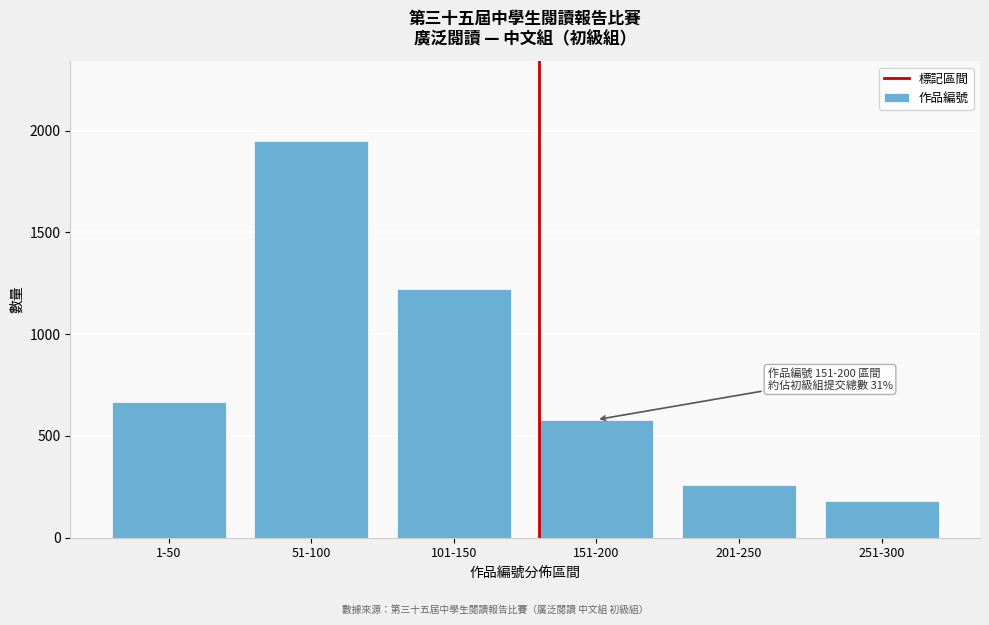

Reading left to right, list all the values displayed in this chart.

1-50=668	51-100=1950	101-150=1220	151-200=580	201-250=260	251-300=180